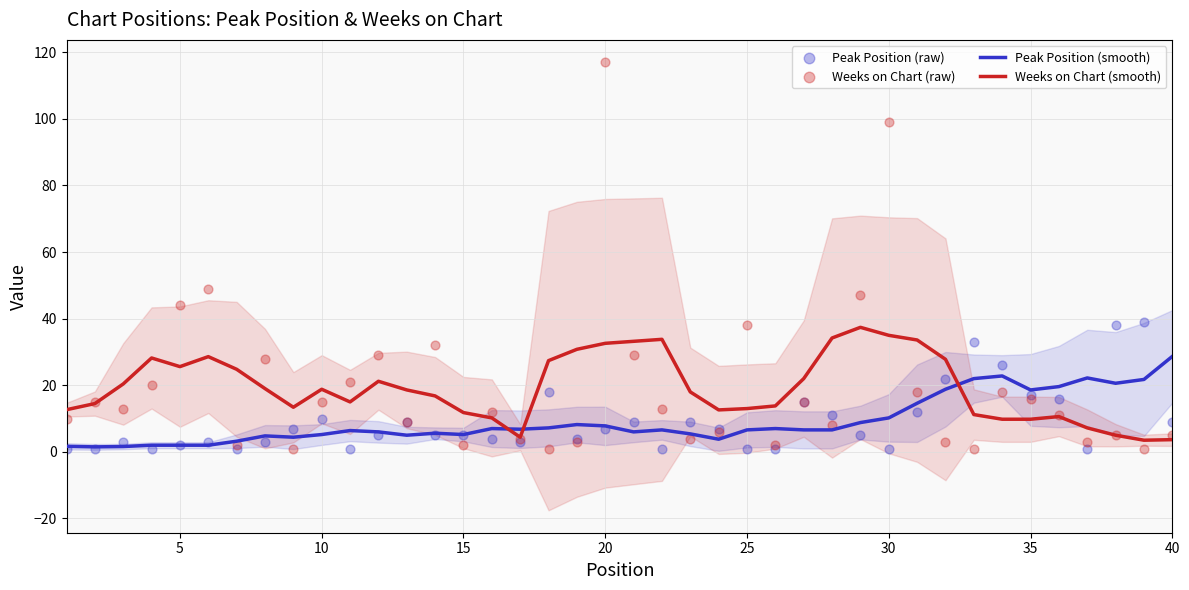

Which series contains the highest Y value?

Weeks on Chart (raw)